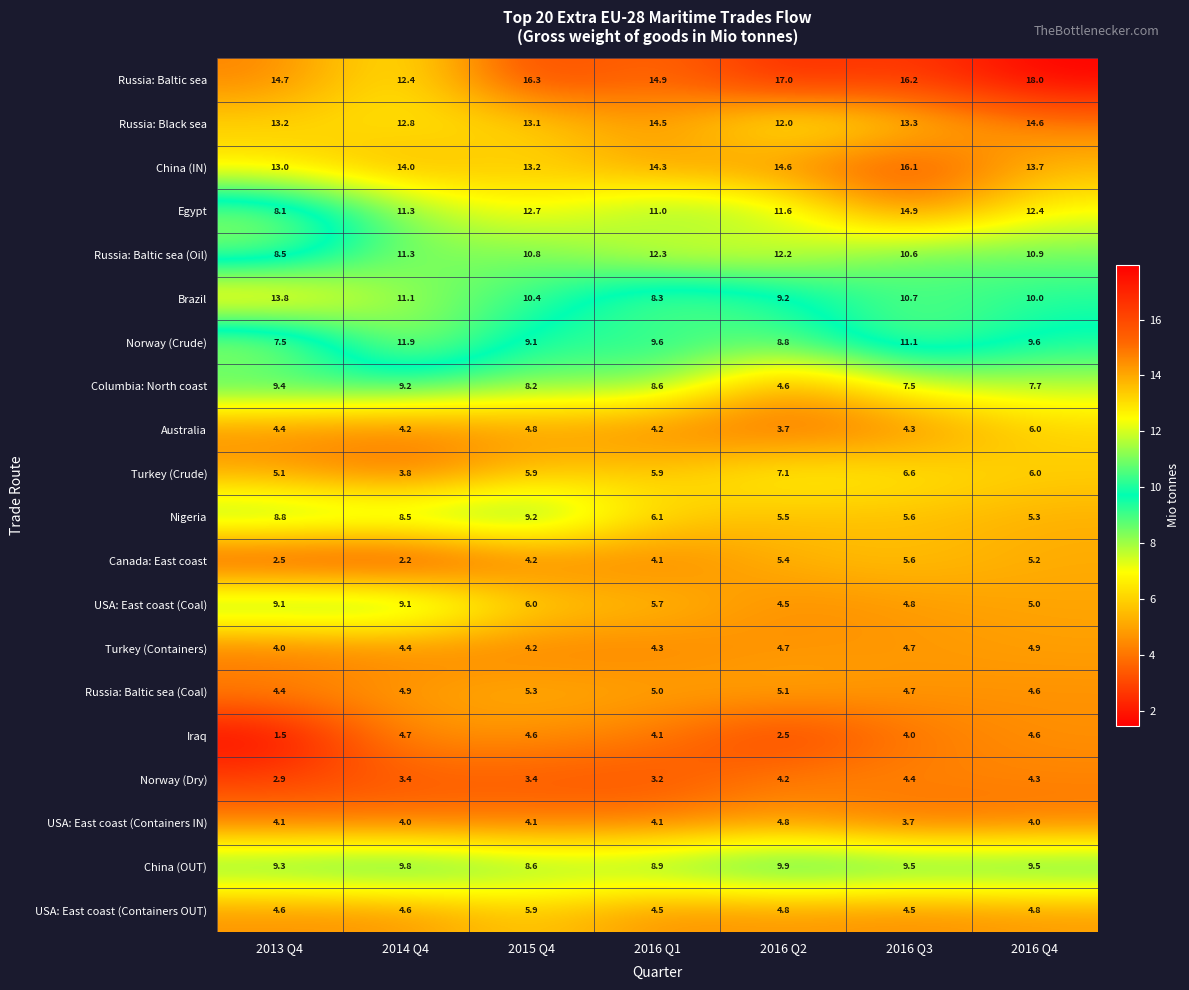

True or false: Russia: Baltic sea has a value of 6.8 at 2016 Q4.

False